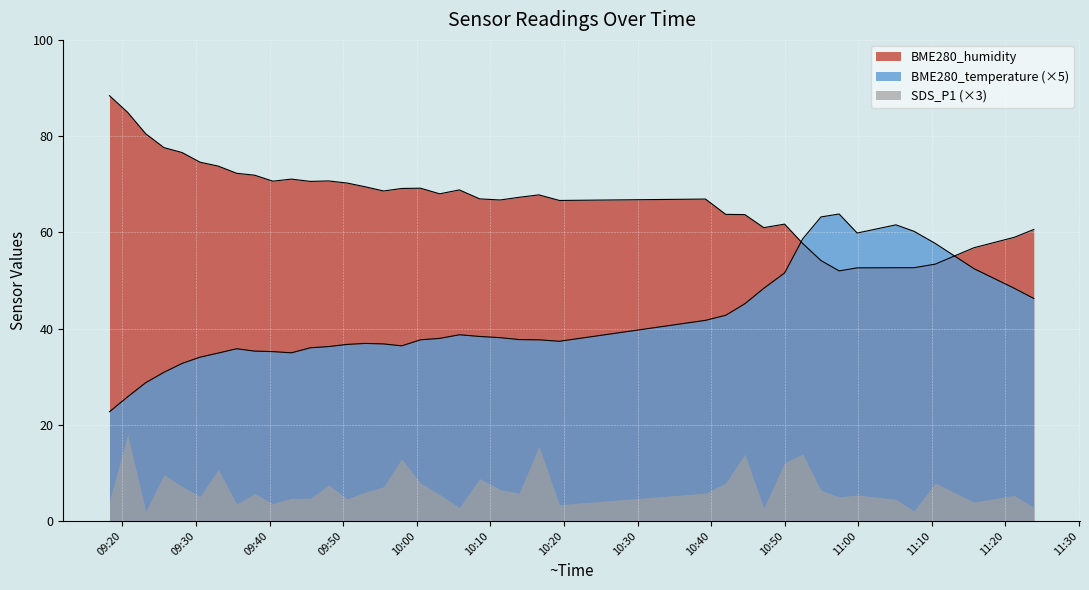

At which label is BME280_temperature closest to 43?

2022/02/07 10:41:59